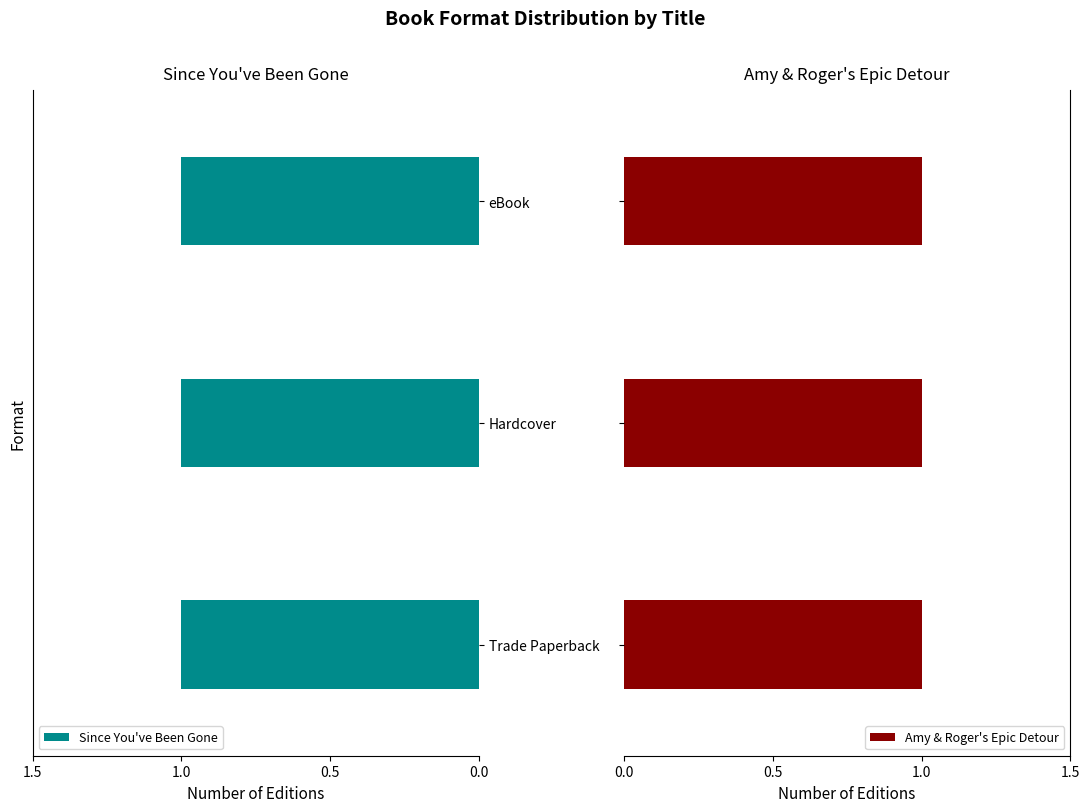

Does the chart contain stacked bars?

No